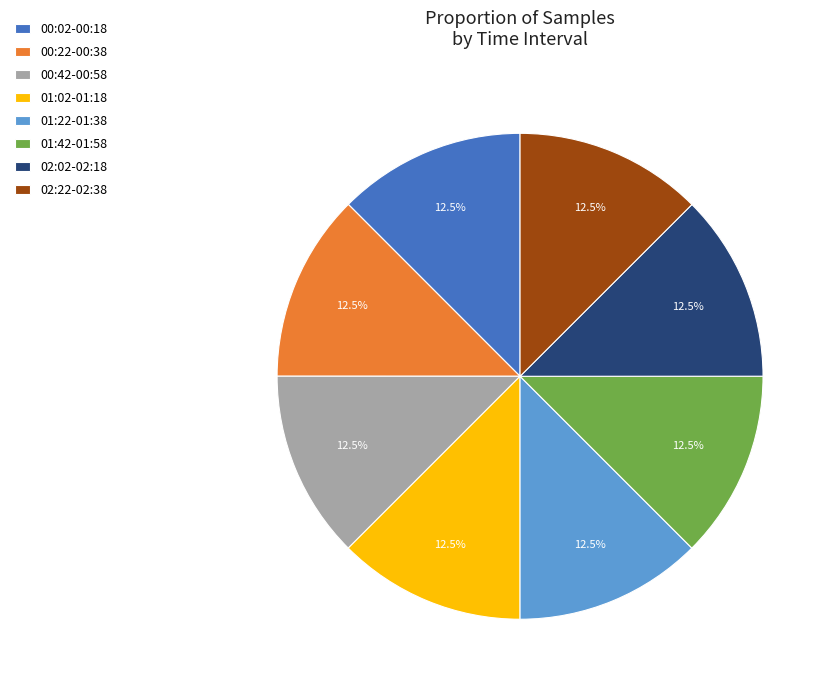

Does any single category account for the majority?

No